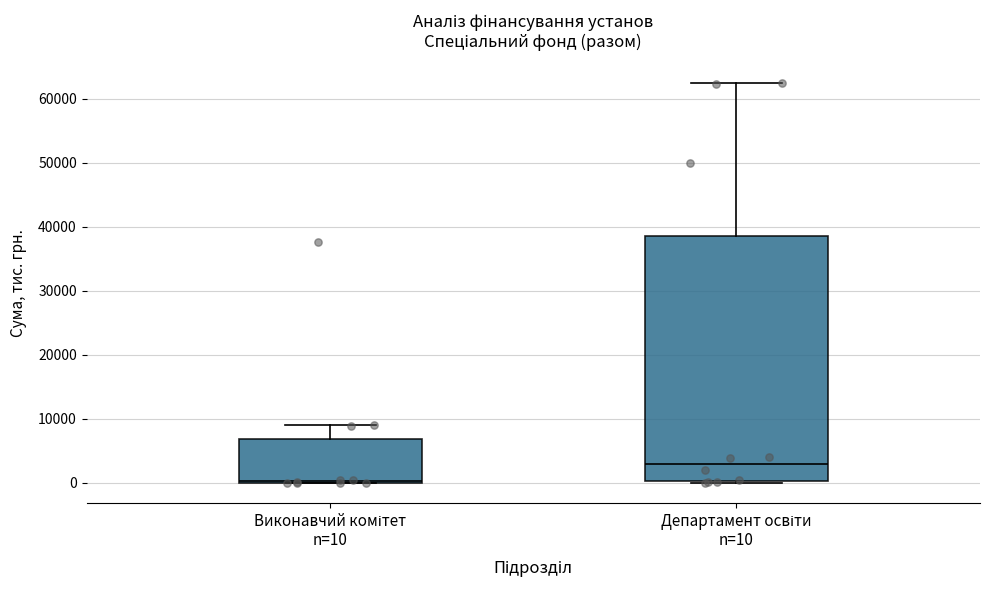

Comparing the boxes themselves (not the whiskers), which one is the tallest?

Департамент освіти n=10